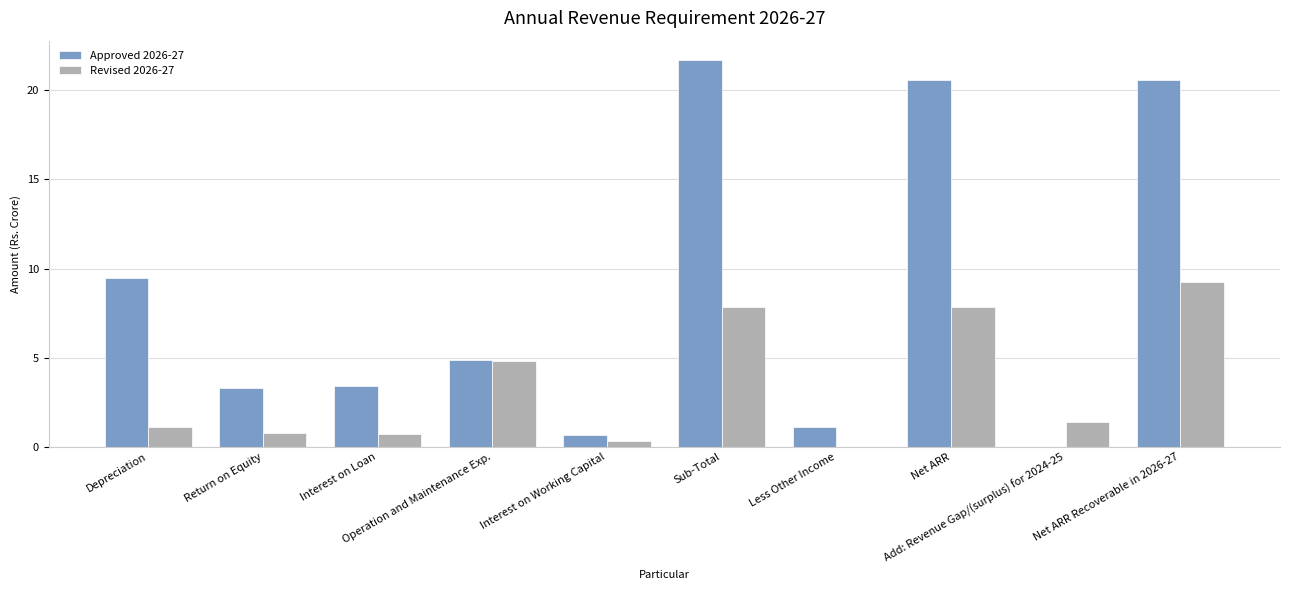

What is the maximum value for Approved 2026-27?

21.7